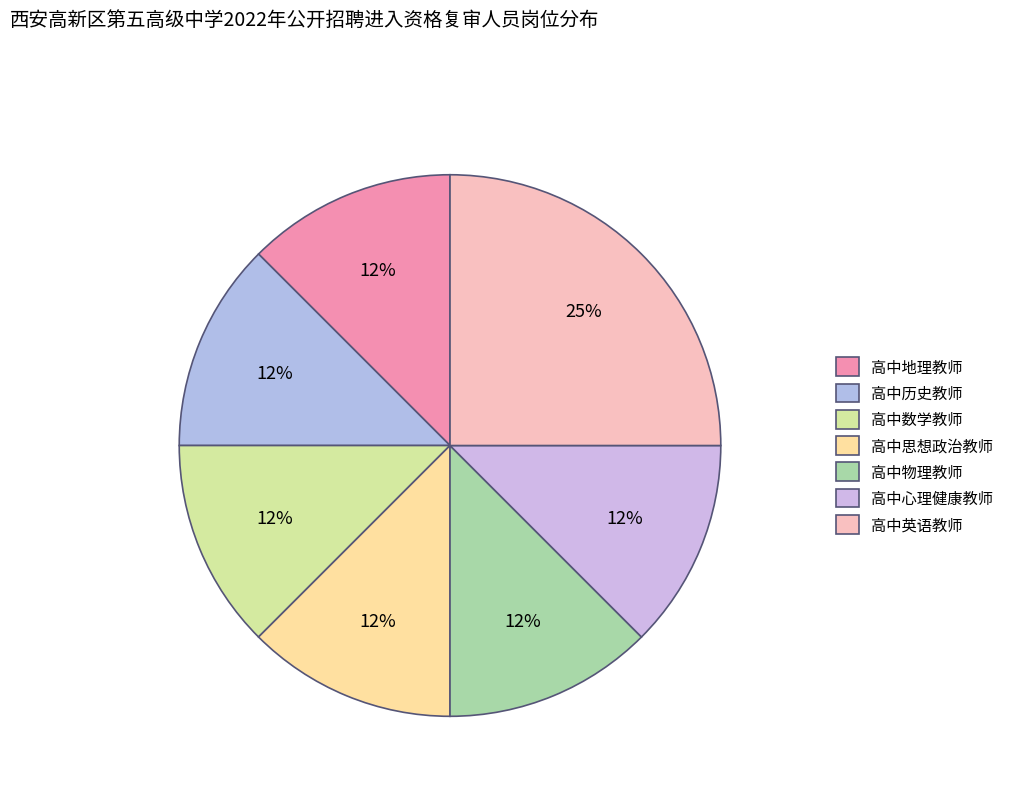

To the nearest percent, what percentage of the pie is 高中思想政治教师?

12%